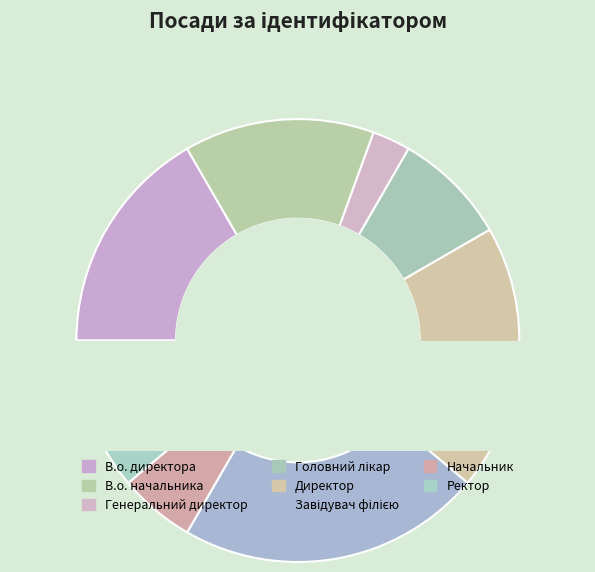

Is there a majority slice in this chart?

No